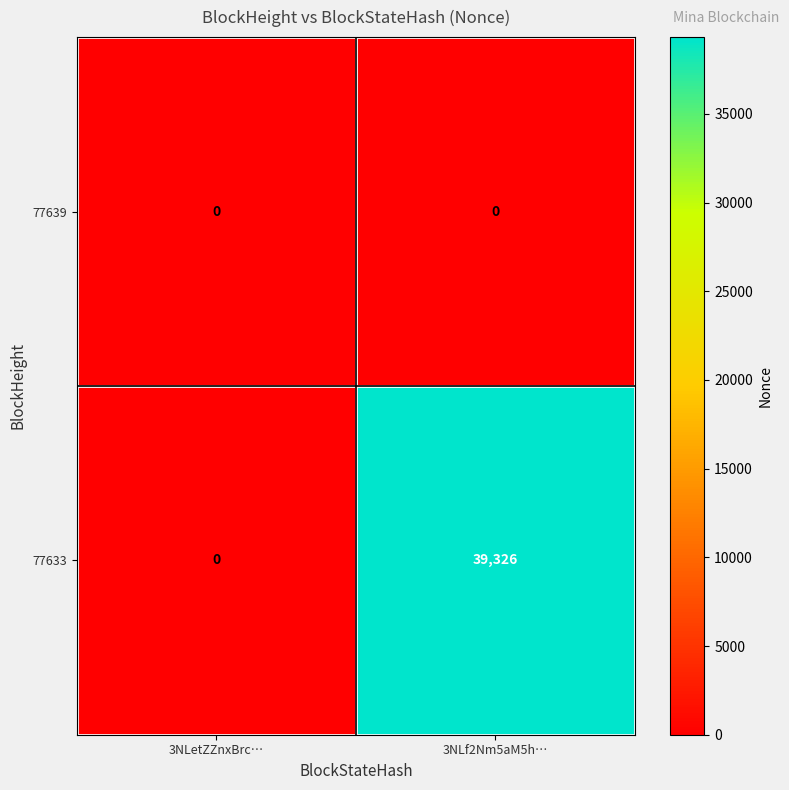

Rank the series by their average value, from lowest to highest.

77639, 77633